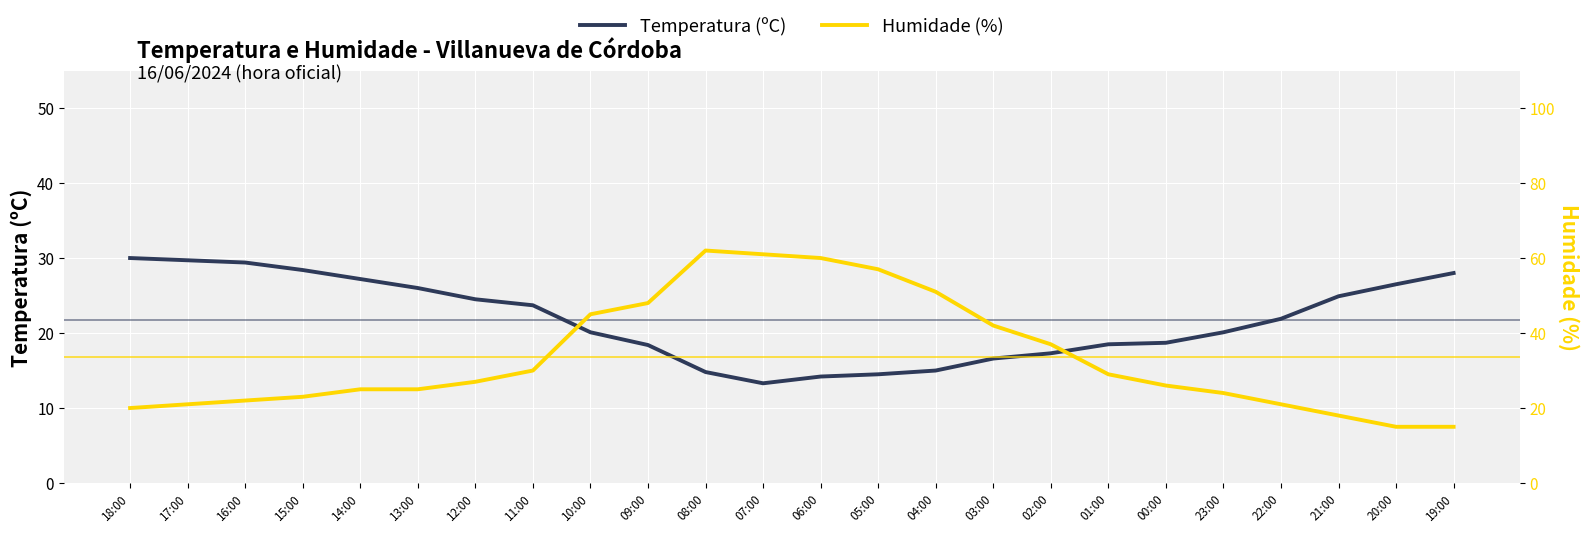

Reading left to right, extract all data points from this chart.

Temperatura (ºC): 18:00=30.0	17:00=29.7	16:00=29.4	15:00=28.4	14:00=27.2	13:00=26.0	12:00=24.5	11:00=23.7	10:00=20.1	09:00=18.4	08:00=14.8	07:00=13.3	06:00=14.2	05:00=14.5	04:00=15.0	03:00=16.6	02:00=17.3	01:00=18.5	00:00=18.7	23:00=20.1	22:00=21.9	21:00=24.9	20:00=26.5	19:00=28.0
Humidade (%): 18:00=20.0	17:00=21.0	16:00=22.0	15:00=23.0	14:00=25.0	13:00=25.0	12:00=27.0	11:00=30.0	10:00=45.0	09:00=48.0	08:00=62.0	07:00=61.0	06:00=60.0	05:00=57.0	04:00=51.0	03:00=42.0	02:00=37.0	01:00=29.0	00:00=26.0	23:00=24.0	22:00=21.0	21:00=18.0	20:00=15.0	19:00=15.0